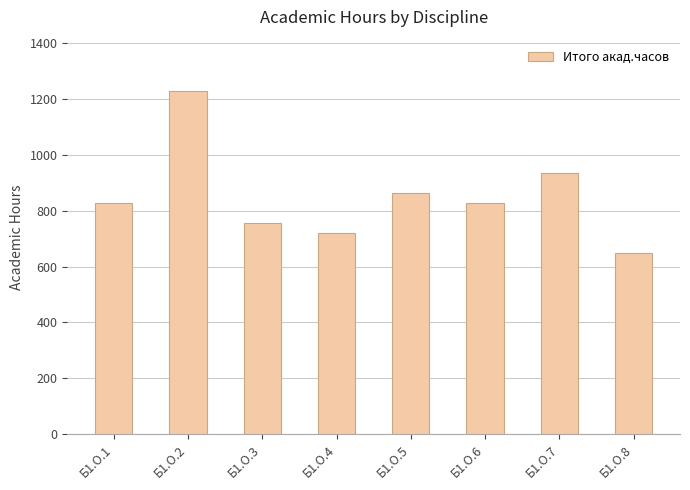

How many bars are there in total?

8